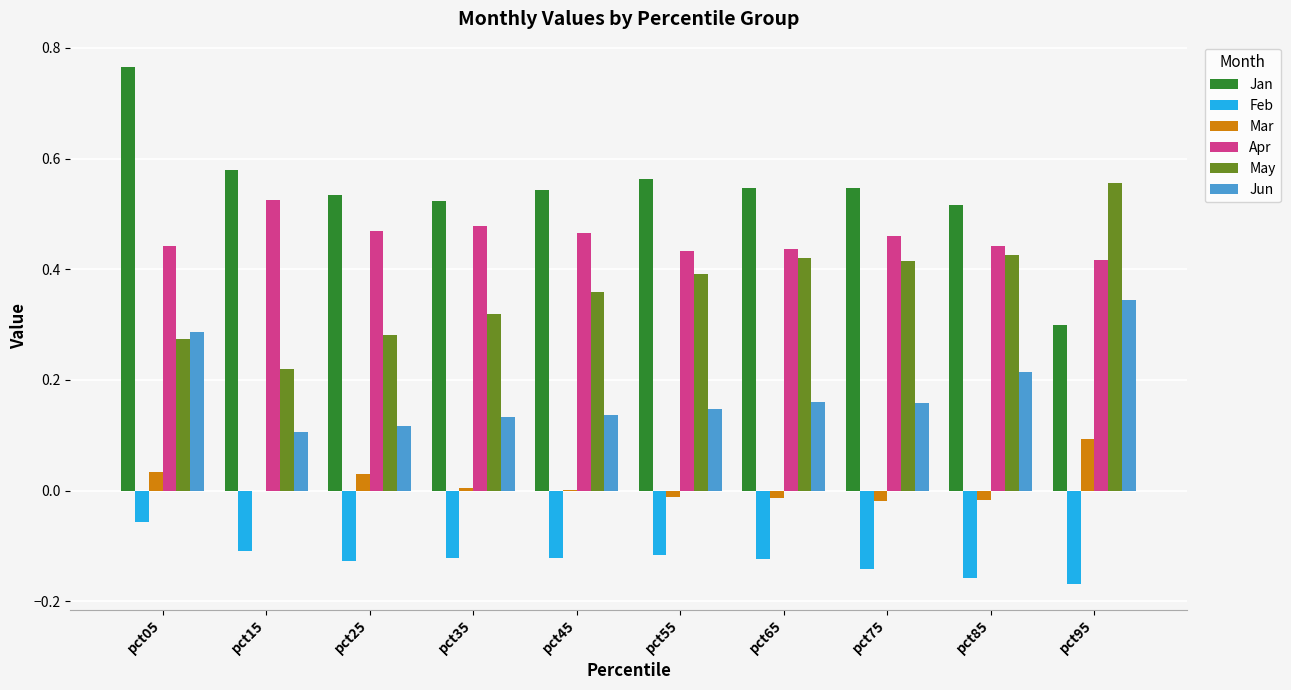

Which series has the largest range (max minus min)?

Jan